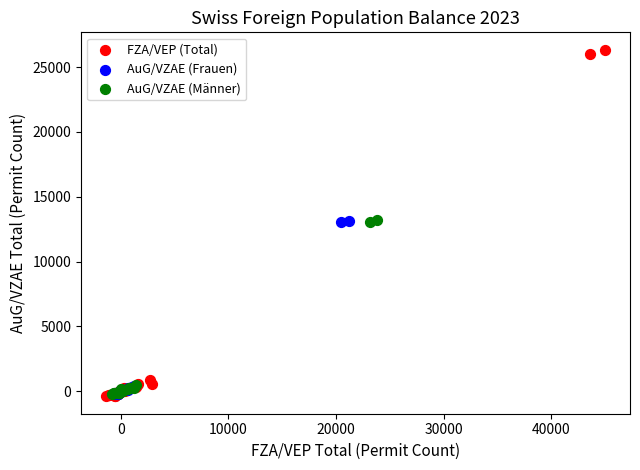

Which series has the largest Y range (max minus min)?

FZA/VEP (Total)